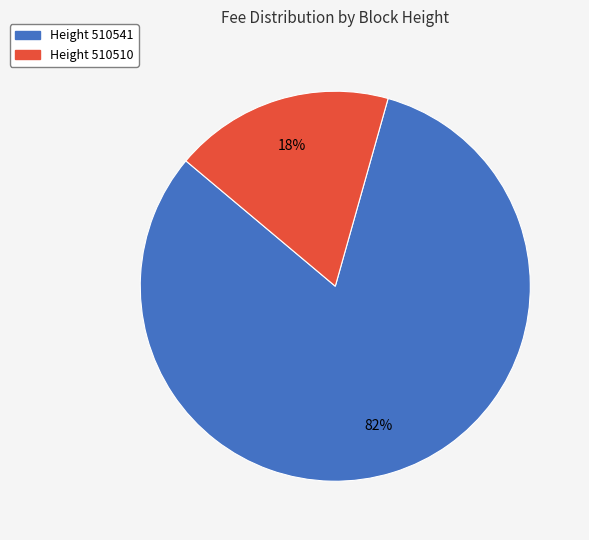

To the nearest percent, what is the average slice percentage?

50%